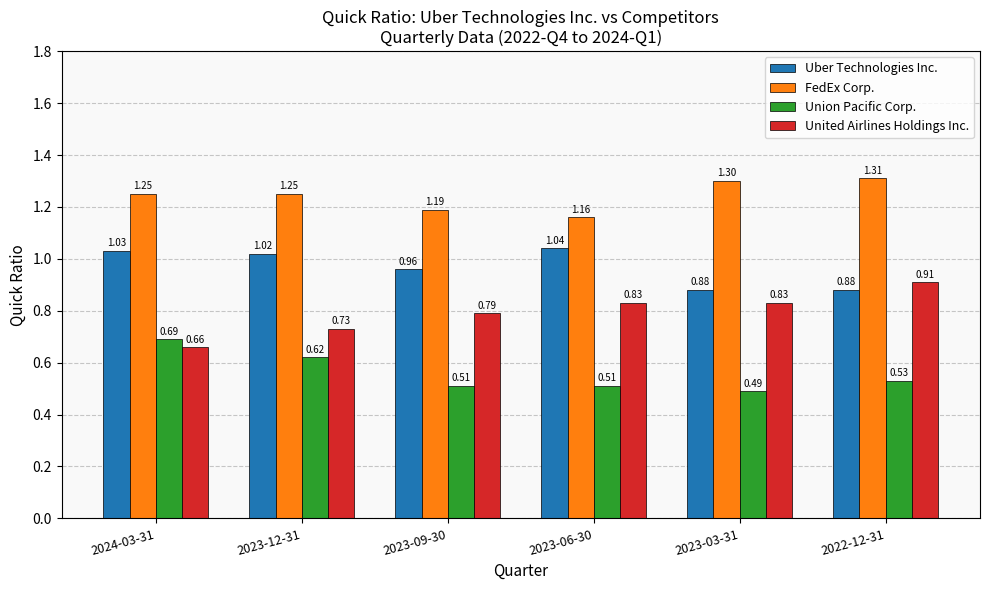

How many bars are there in each group?

4